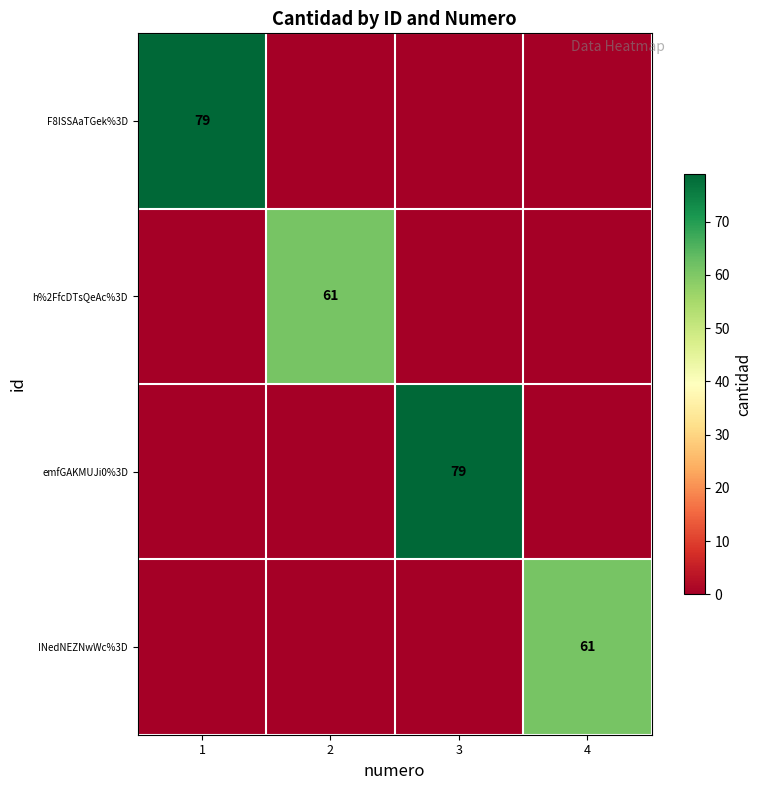

True or false: INedNEZNwWc%3D has a value of 38 at 4.

False